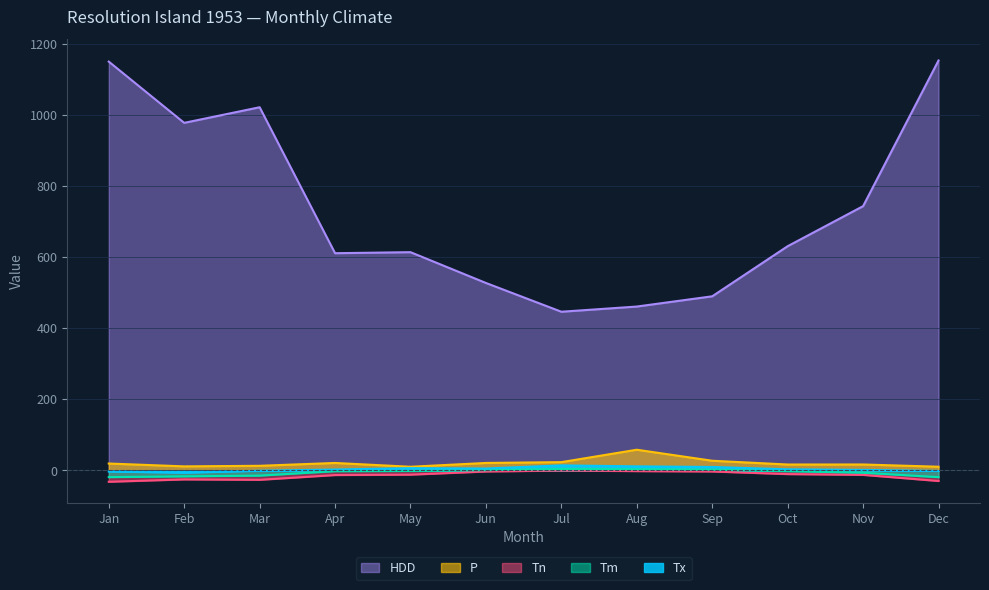

How many values in the HDD series are below 630?

6